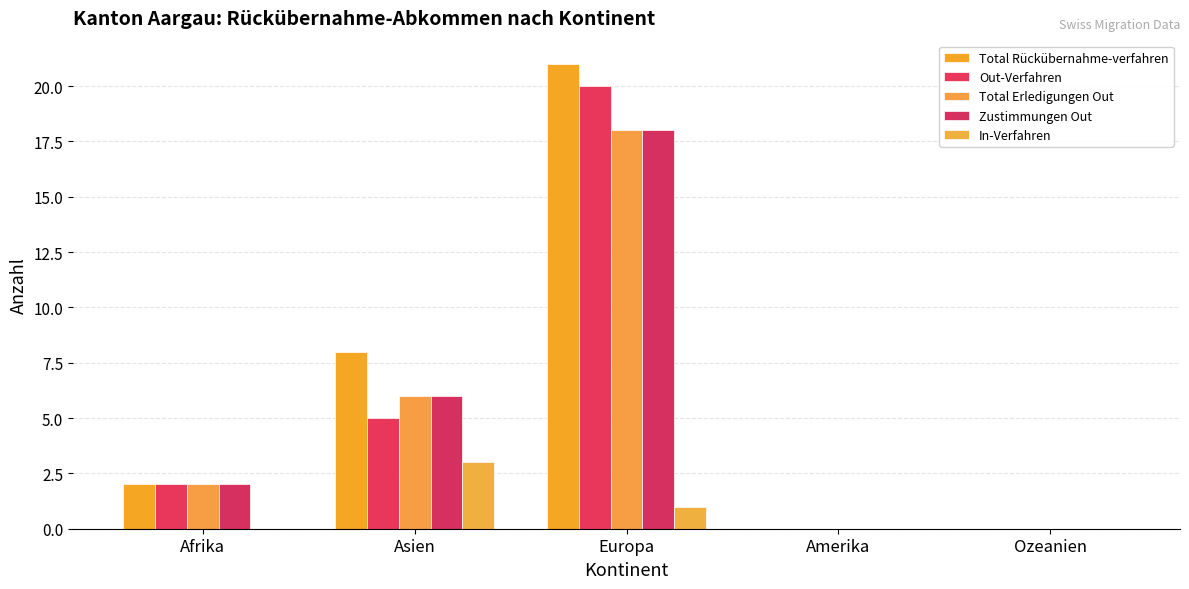

Are the bars grouped side by side (vs. stacked)?

Yes